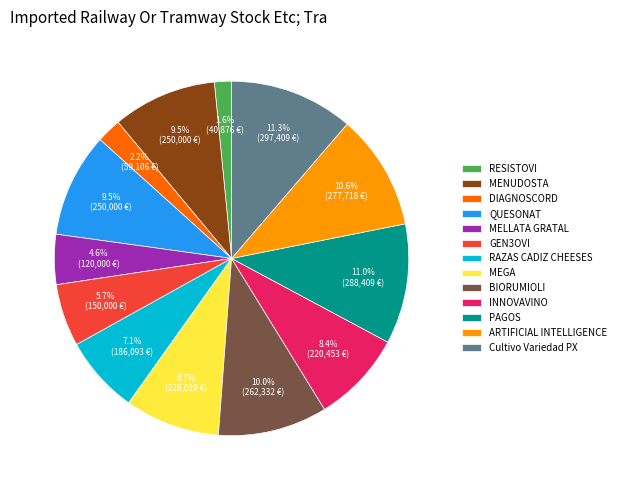

Which category has the smallest portion of the pie?

RESISTOVI